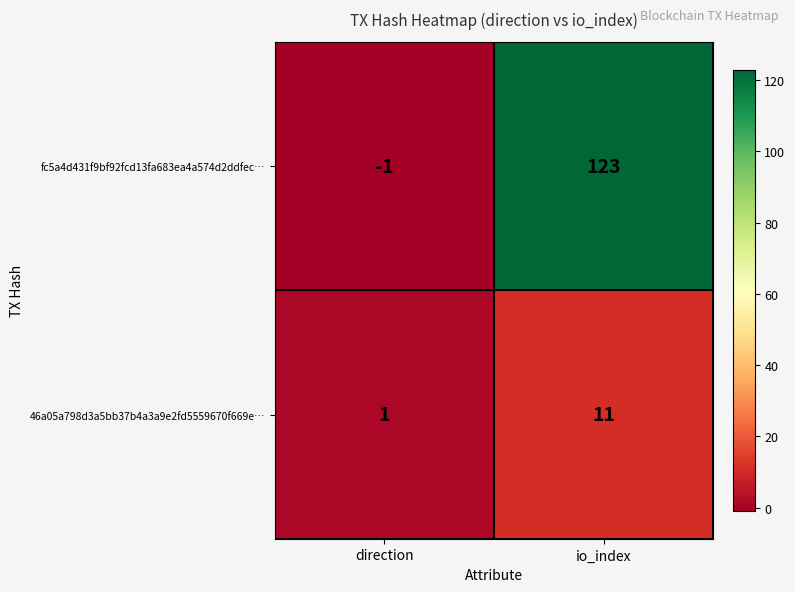

What is the difference between the highest and lowest values at direction?

2